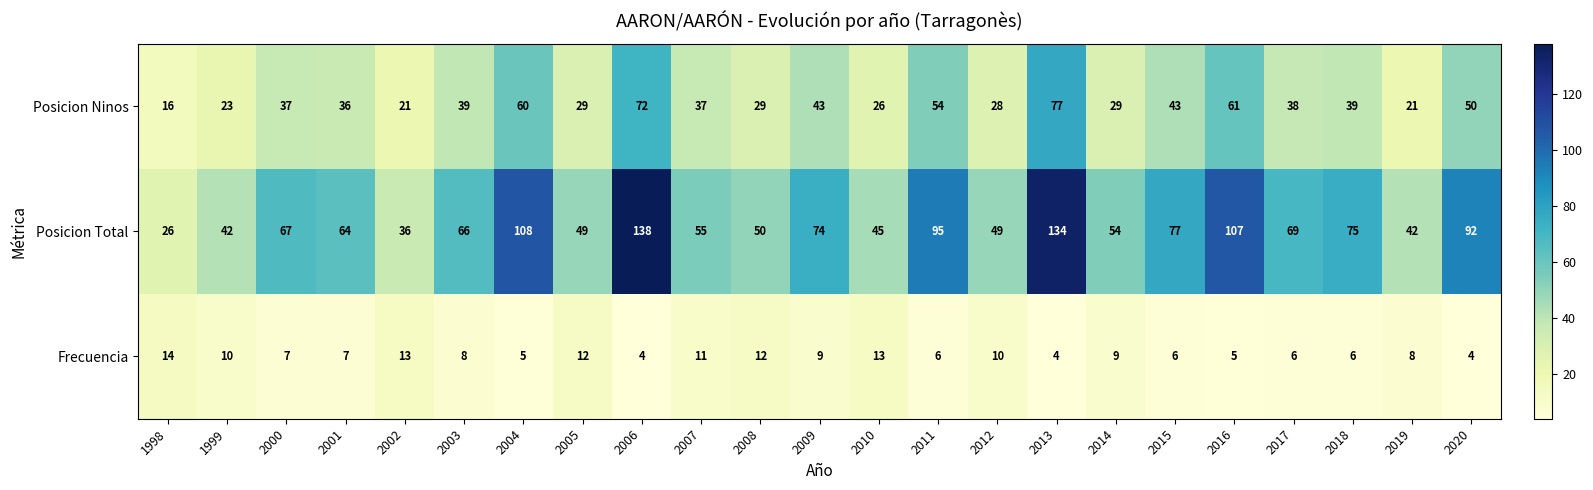

Where is Posicion Total nearest to the value 82?

2015